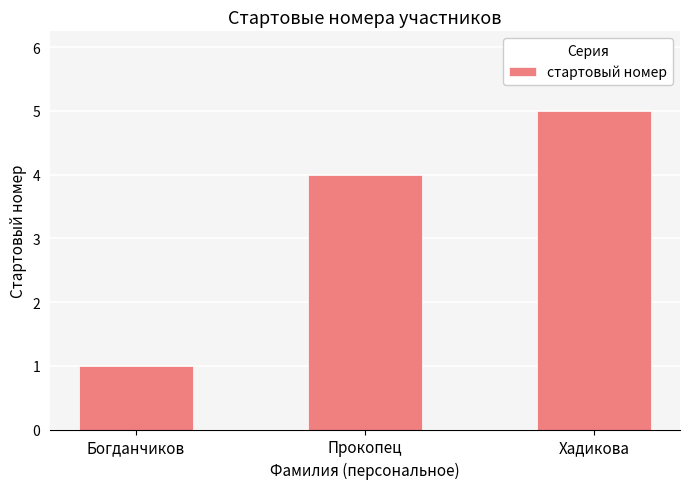

The value at Богданчиков is 2. True or false?

False